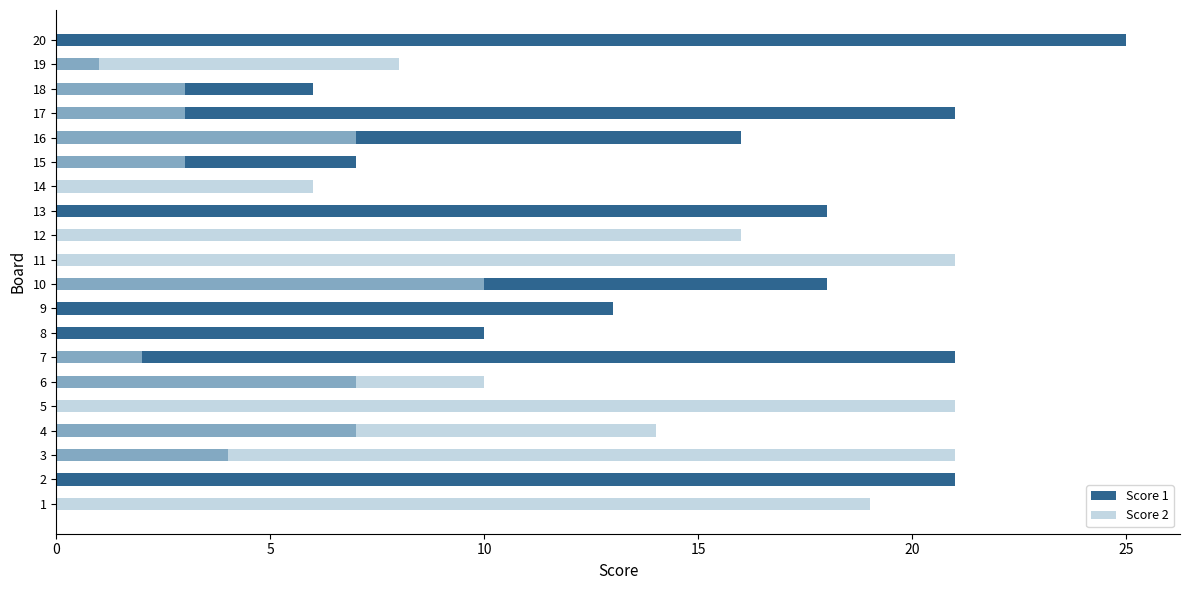

How many bars are there in total?

40